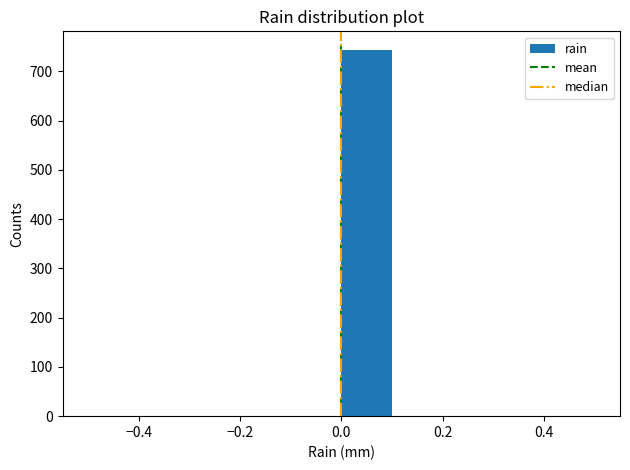

Which range on the x-axis has the tallest bar?

0.0 to 0.1